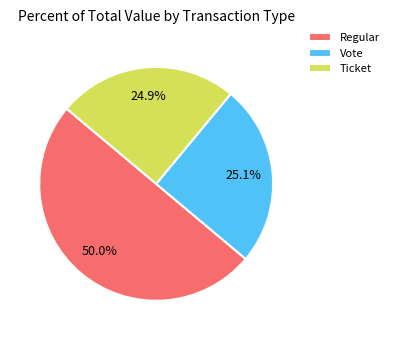

To the nearest percent, what portion does Regular represent?

50%